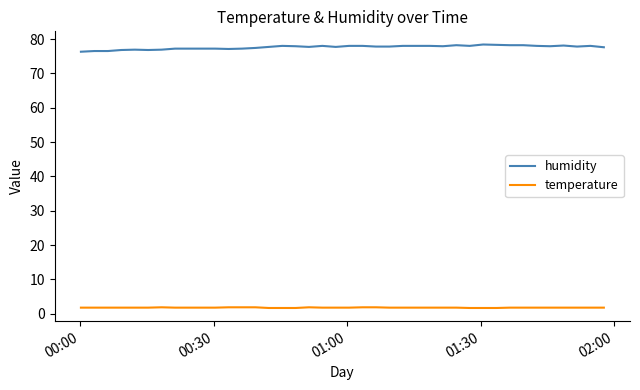

What is the minimum value shown in the chart?

1.7